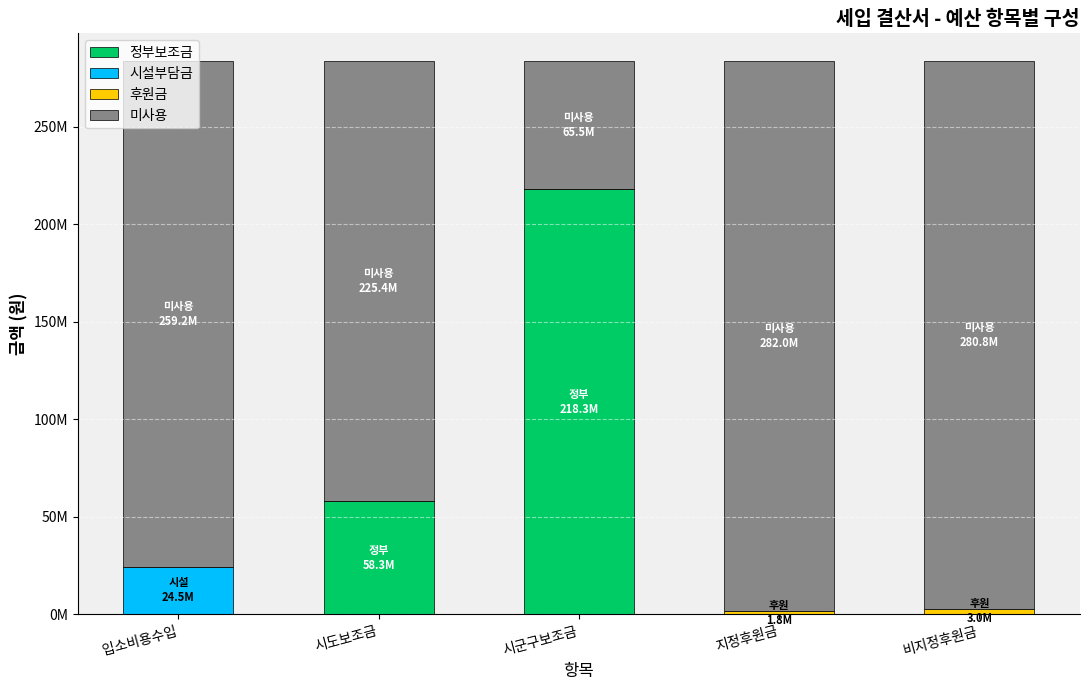

What are all the series names shown in the legend?

정부보조금, 시설부담금, 후원금, 미사용